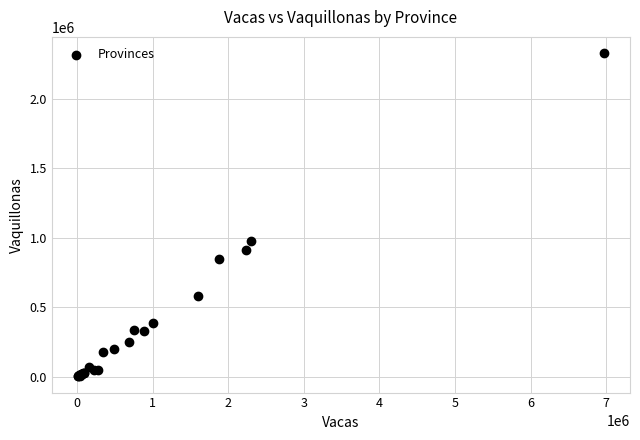

What Y value in the scatter plot is closest to 1165595?

978117.2